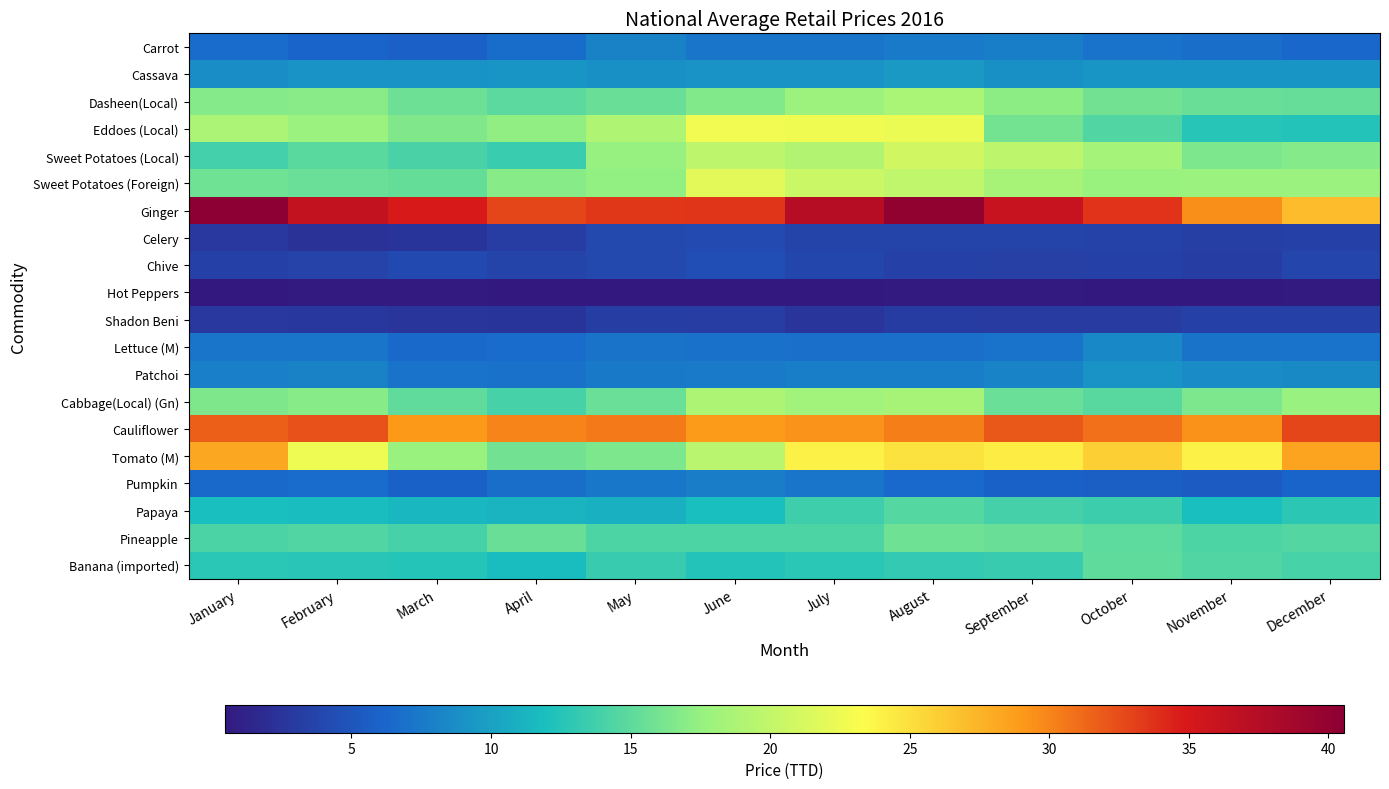

Reading right to left, what are all the values shown in this chart?

Carrot: December=6.3	November=6.7	October=7.0	September=7.8	August=7.6	July=7.2	June=7.2	May=8.0	April=6.7	March=5.8	February=6.1	January=6.6
Cassava: December=9.3	November=9.3	October=9.3	September=9.0	August=9.5	July=9.1	June=9.0	May=9.0	April=9.3	March=9.1	February=9.0	January=8.7
Dasheen(Local): December=15.4	November=15.4	October=15.9	September=17.1	August=18.7	July=17.9	June=16.6	May=15.5	April=14.9	March=15.7	February=17.0	January=16.8
Eddoes (Local): December=12.4	November=12.6	October=14.5	September=16.0	August=22.5	July=22.7	June=22.7	May=19.0	April=17.3	March=16.6	February=17.8	January=18.7
Sweet Potatoes (Local): December=16.8	November=16.4	October=18.4	September=19.8	August=20.9	July=19.1	June=19.8	May=17.6	April=13.4	March=14.1	February=14.8	January=13.8
Sweet Potatoes (Foreign): December=17.8	November=17.8	October=17.8	September=18.5	August=20.0	July=20.4	June=22.0	May=17.4	April=16.9	March=15.3	February=15.6	January=15.9
Ginger: December=27.0	November=29.6	October=33.6	September=36.1	August=40.1	July=37.3	June=33.6	May=33.5	April=32.8	March=34.9	February=36.5	January=40.6
Celery: December=3.5	November=3.3	October=3.6	September=3.7	August=3.7	July=3.7	June=4.2	May=4.0	April=3.2	March=2.5	February=2.3	January=2.8
Chive: December=3.8	November=3.2	October=3.5	September=3.4	August=3.5	July=3.9	June=4.5	May=4.0	April=3.7	March=4.1	February=3.7	January=3.5
Hot Peppers: December=0.5	November=0.5	October=0.5	September=0.5	August=0.6	July=0.5	June=0.5	May=0.5	April=0.5	March=0.6	February=0.5	January=0.5
Shadon Beni: December=3.5	November=3.5	October=3.0	September=3.0	August=3.1	July=2.7	June=3.1	May=3.2	April=2.6	March=2.6	February=2.8	January=2.8
Lettuce (M): December=7.1	November=7.2	October=8.4	September=7.1	August=6.8	July=6.9	June=6.9	May=7.2	April=6.6	March=6.5	February=7.2	January=7.2
Patchoi: December=8.5	November=8.6	October=9.0	September=8.1	August=7.8	July=7.8	June=7.6	May=7.5	April=6.9	March=7.1	February=8.1	January=7.9
Cabbage(Local) (Gn): December=17.7	November=16.4	October=14.8	September=15.6	August=18.5	July=18.1	June=18.8	May=15.5	April=13.9	March=15.1	February=16.9	January=16.4
Cauliflower: December=32.7	November=29.4	October=30.9	September=32.0	August=30.3	July=29.3	June=28.9	May=30.5	April=30.0	March=29.1	February=32.3	January=31.7
Tomato (M): December=28.4	November=24.0	October=26.0	September=24.3	August=24.8	July=24.0	June=19.5	May=16.4	April=15.9	March=17.7	February=22.6	January=28.3
Pumpkin: December=6.1	November=5.5	October=5.7	September=5.9	August=6.4	July=7.3	June=7.7	May=7.3	April=6.8	March=5.9	February=6.6	January=6.4
Papaya: December=12.8	November=12.0	October=13.5	September=13.9	August=14.6	July=13.7	June=12.0	May=11.1	April=11.2	March=11.5	February=11.8	January=11.9
Pineapple: December=14.6	November=14.3	October=15.0	September=15.4	August=15.8	July=14.3	June=14.3	May=14.3	April=15.5	March=14.0	February=14.4	January=14.2
Banana (imported): December=14.0	November=14.4	October=15.1	September=13.3	August=13.1	July=12.7	June=12.4	May=13.3	April=11.8	March=12.5	February=12.7	January=12.7